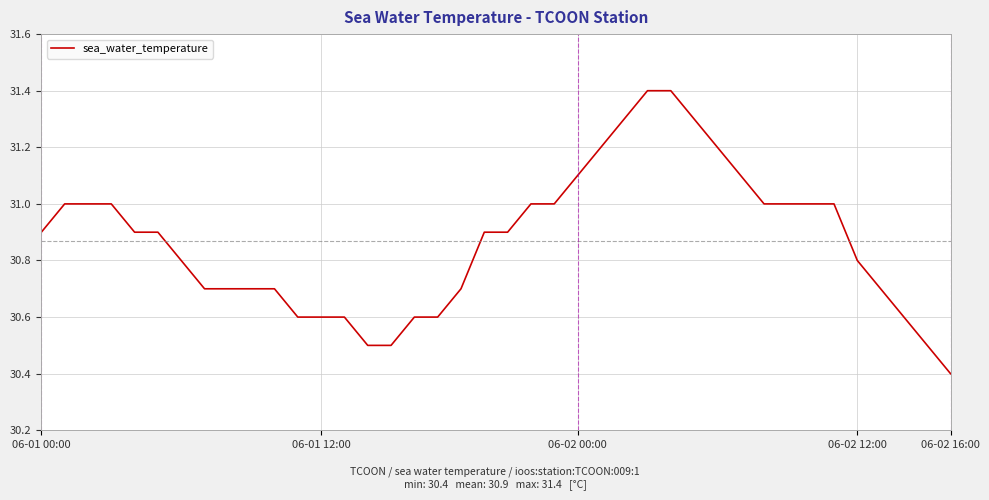

How many values are between 30 and 31?

32